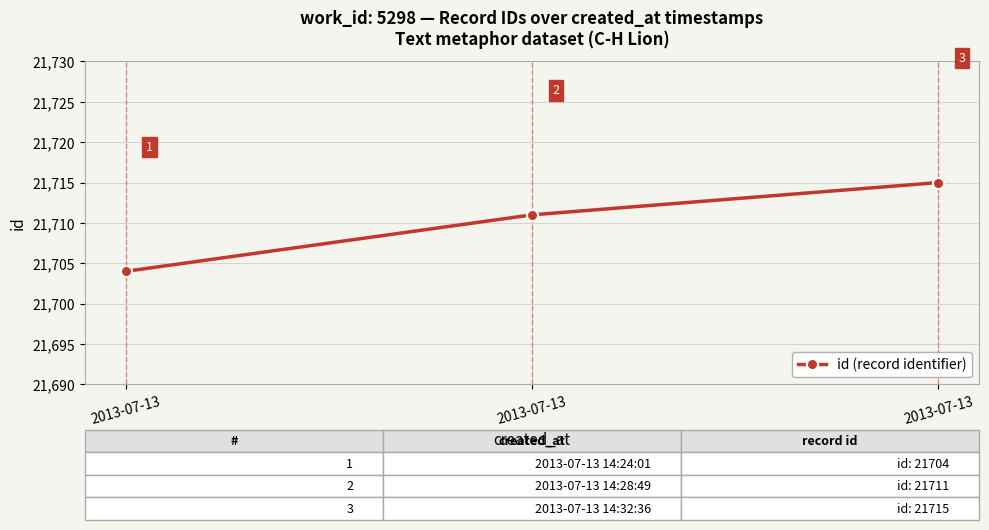

Reading left to right, transcribe all the data shown in this chart.

21704	21711	21715